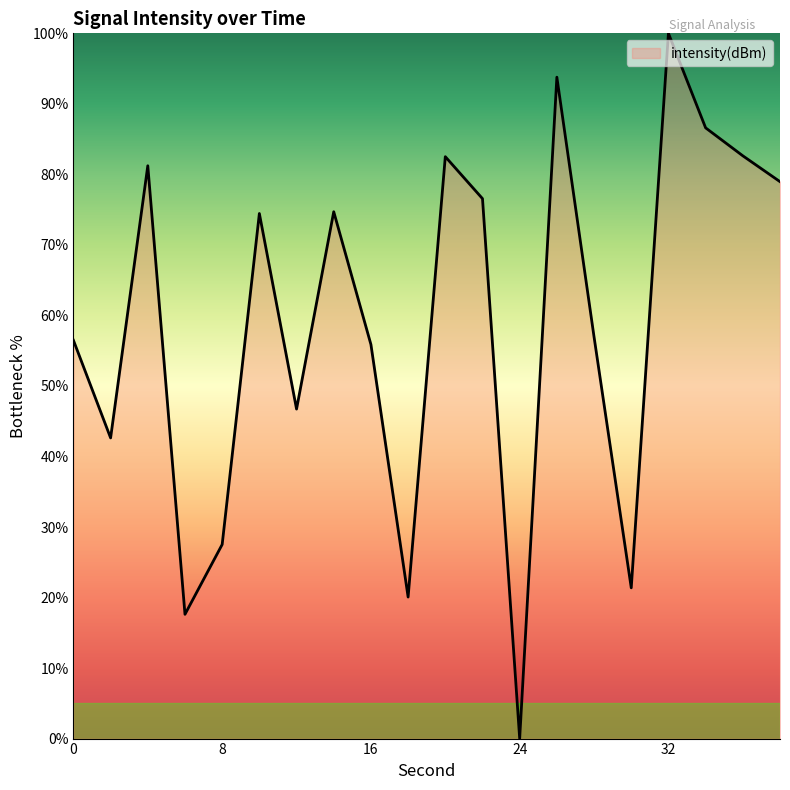

What is the maximum value shown in the chart?

100.0